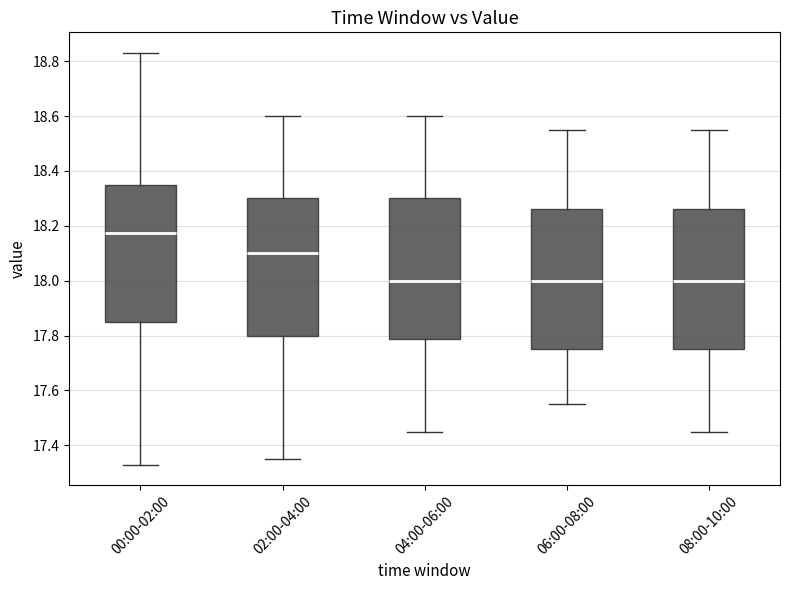

Reading left to right, read every box against the y-axis: the position of its median line, the range the box covers, and the ends of its whiskers. The values are not printed on the chart, so give them approximately, as read against the axis.

00:00-02:00: median 18.18, box 17.86 to 18.34, whiskers 17.34 to 18.84
02:00-04:00: median 18.10, box 17.80 to 18.30, whiskers 17.36 to 18.60
04:00-06:00: median 18.00, box 17.78 to 18.30, whiskers 17.46 to 18.60
06:00-08:00: median 18.00, box 17.76 to 18.26, whiskers 17.56 to 18.56
08:00-10:00: median 18.00, box 17.76 to 18.26, whiskers 17.46 to 18.56